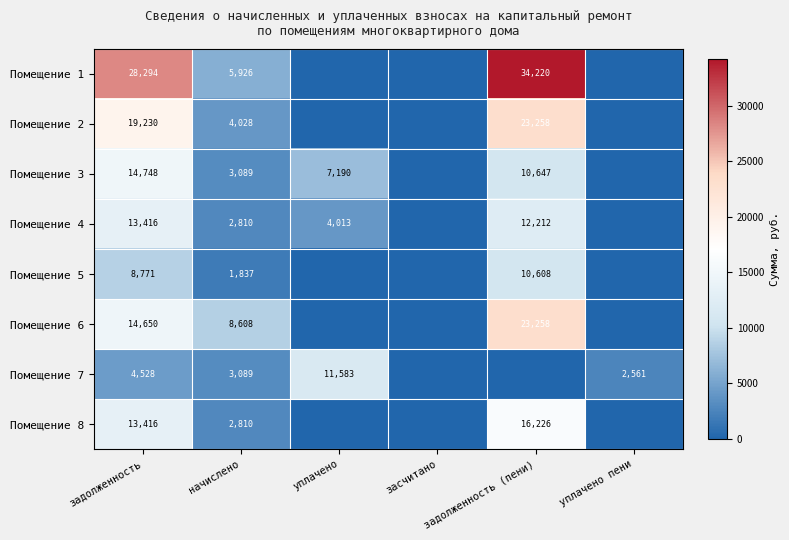

How many data points does each series have?

6